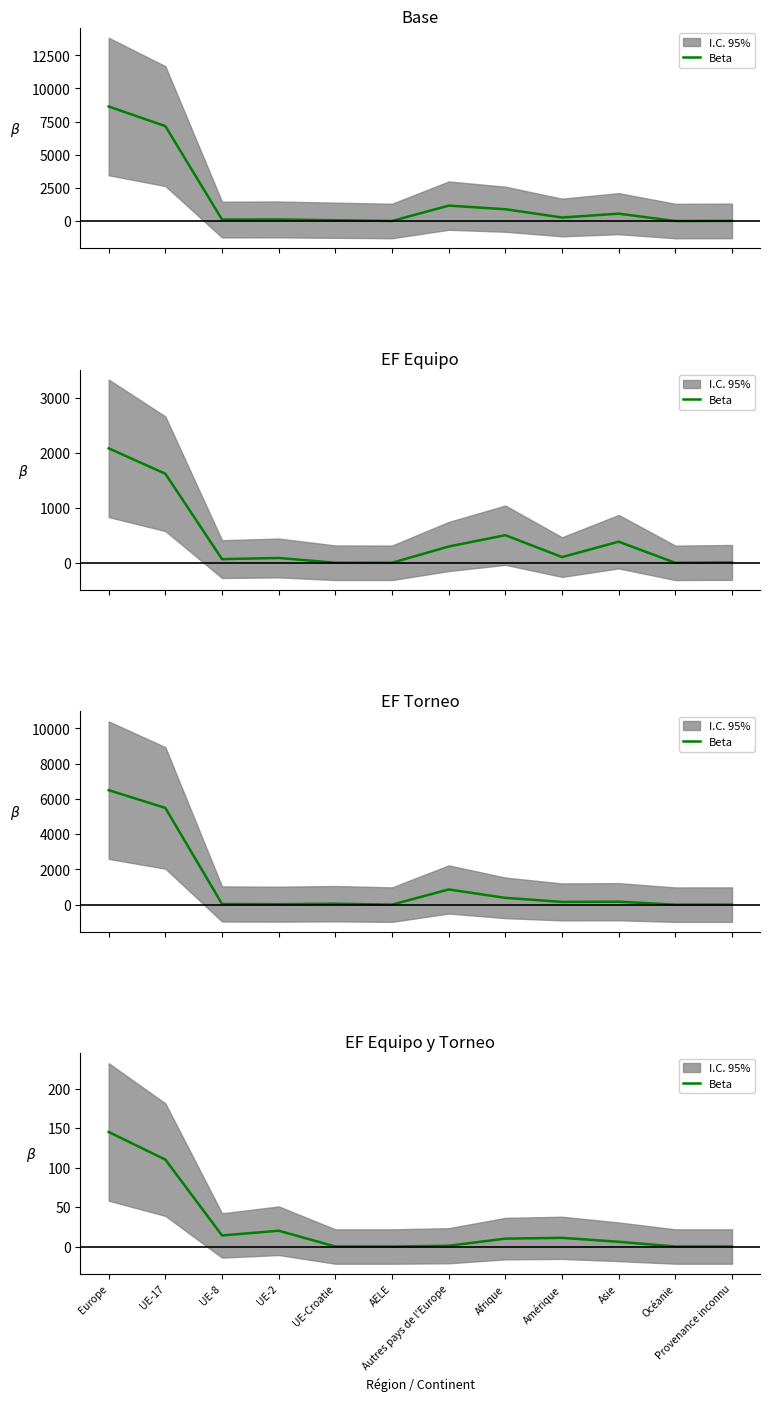

True or false: the data shows 145 at Europe.

True